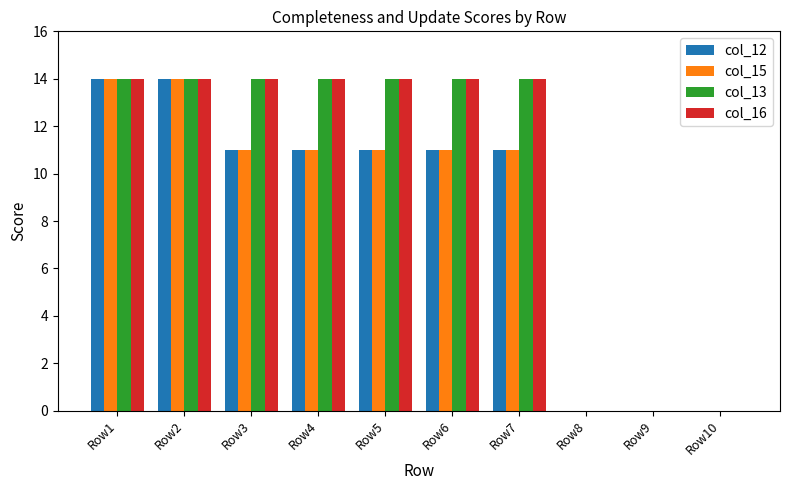

True or false: col_16 has a value of 14 at Row7.

True